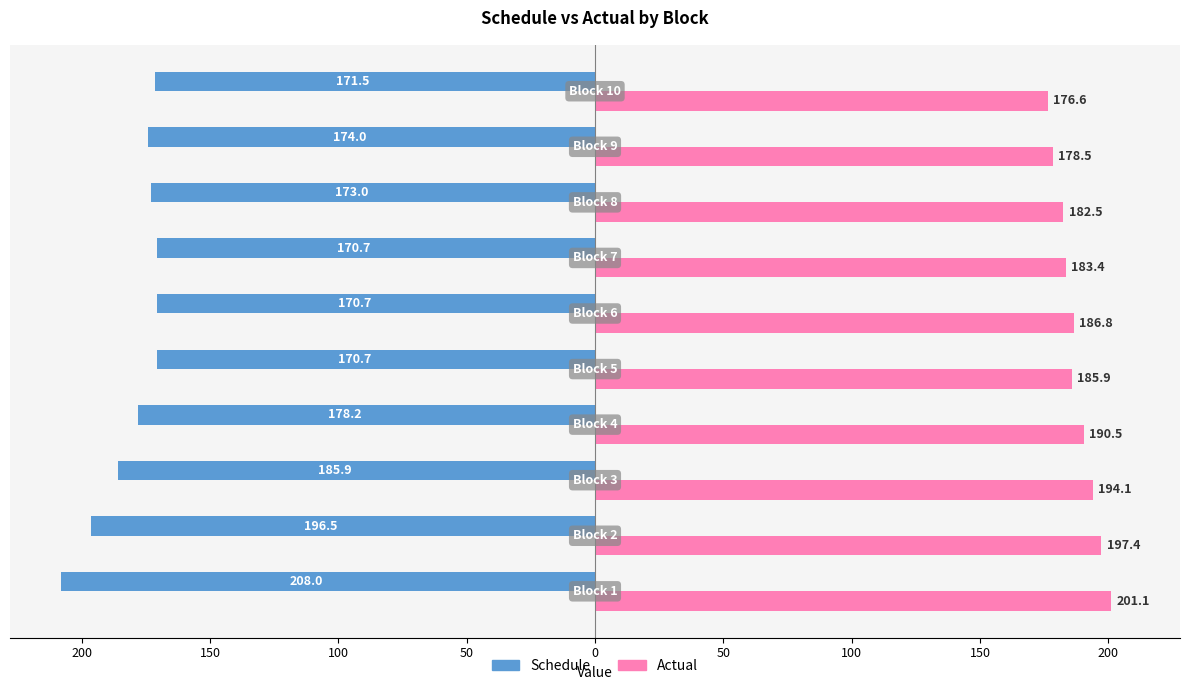

What are all the series names shown in the legend?

Schedule, Actual